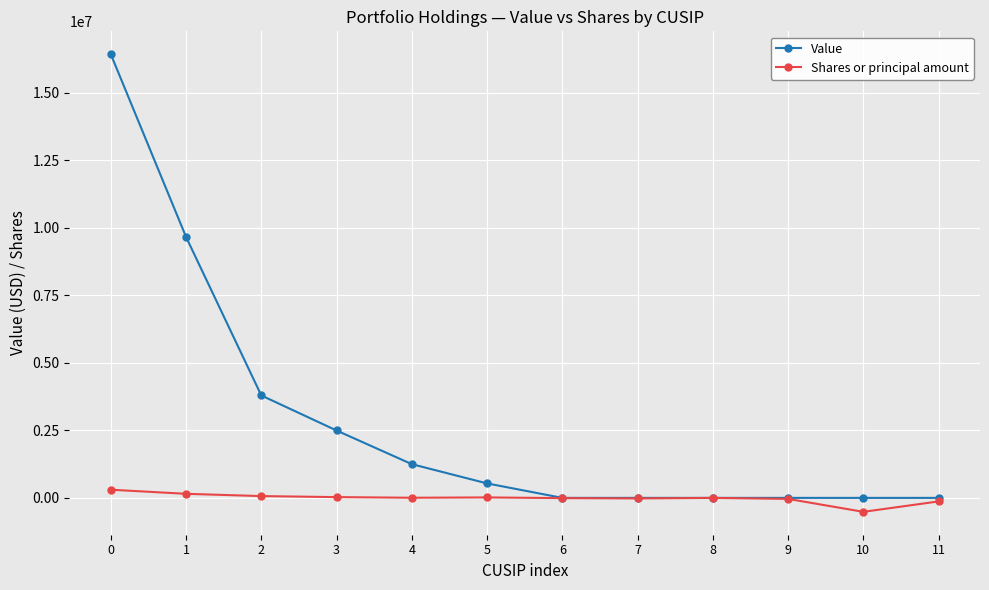

What is the maximum value for Value?

16433000